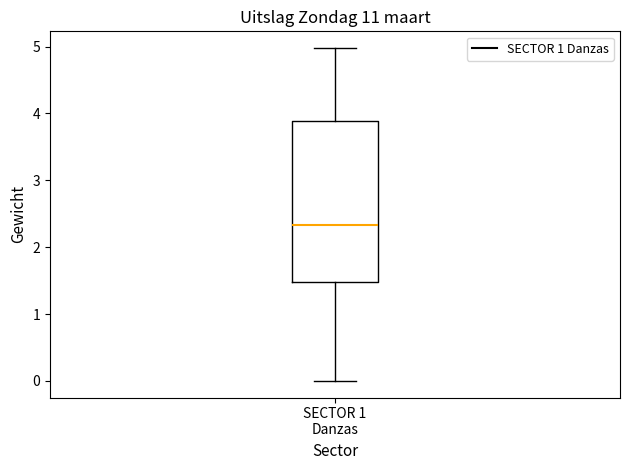

Transcribe this box plot: give where the median line is, the range the box spans, and where the two whiskers end, as read against the y-axis. The values are not printed on the chart, so give them approximately, as read against the axis.

median 2.3, box 1.5 to 3.9, whiskers 0.0 to 5.0